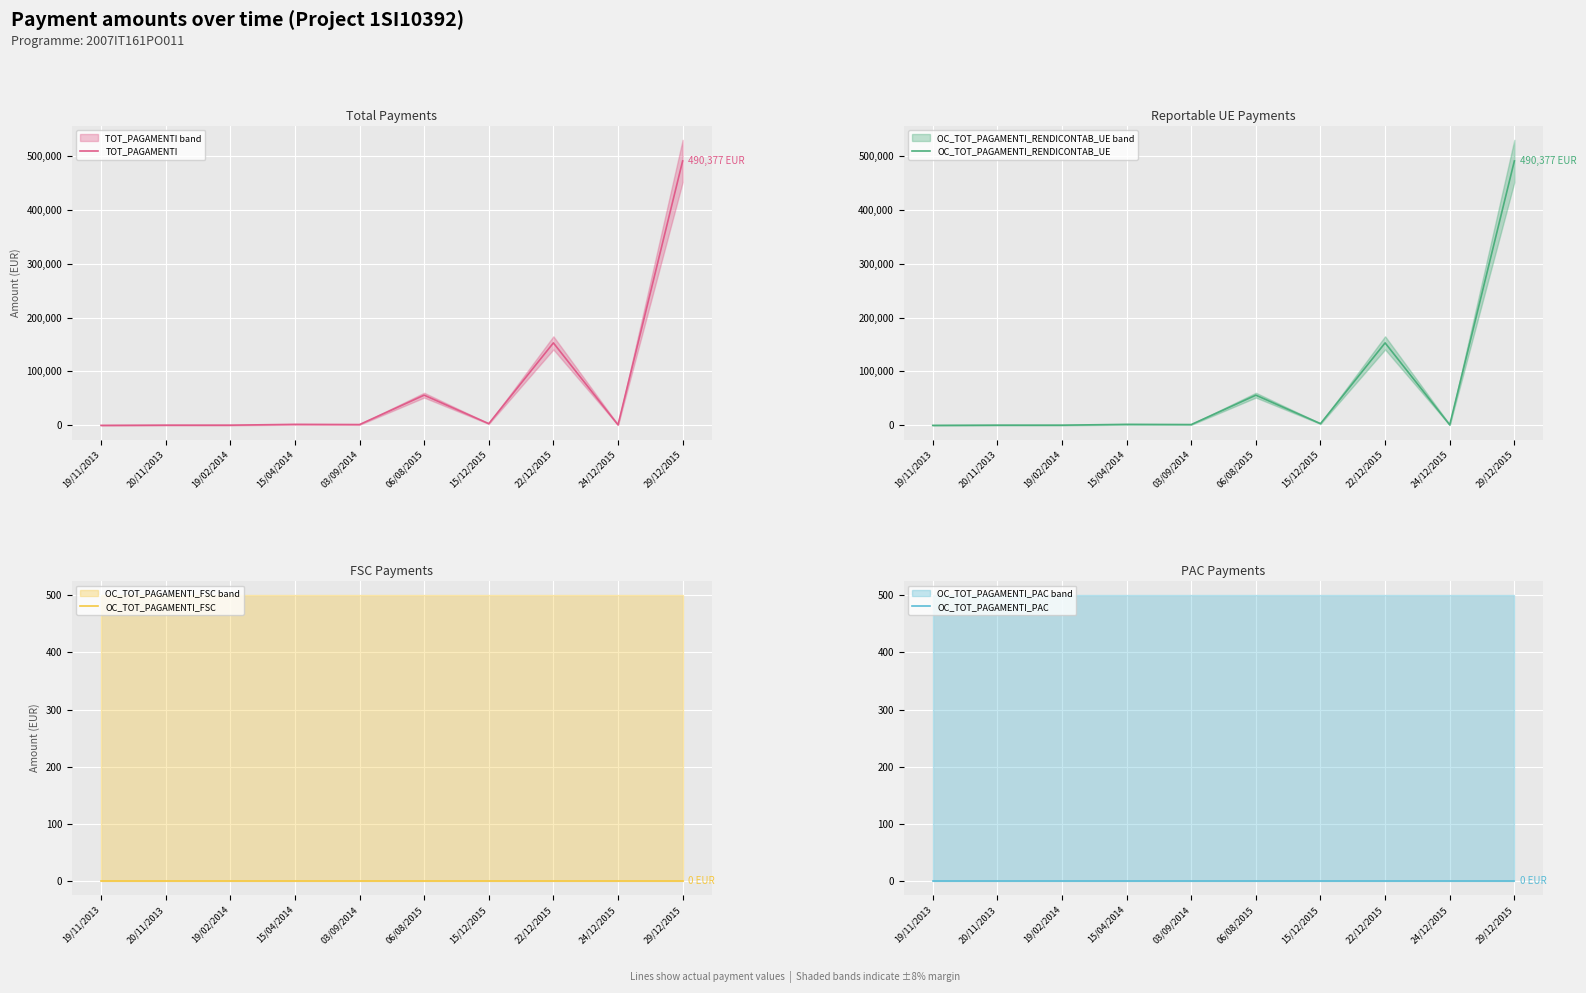

How many lines are shown in the chart?

4